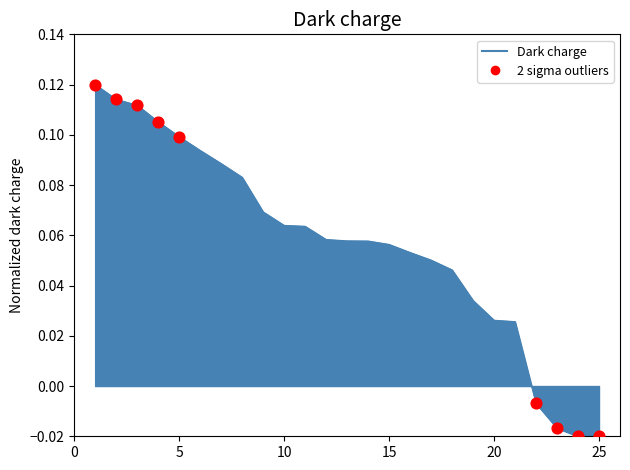

How many lines are shown in the chart?

1